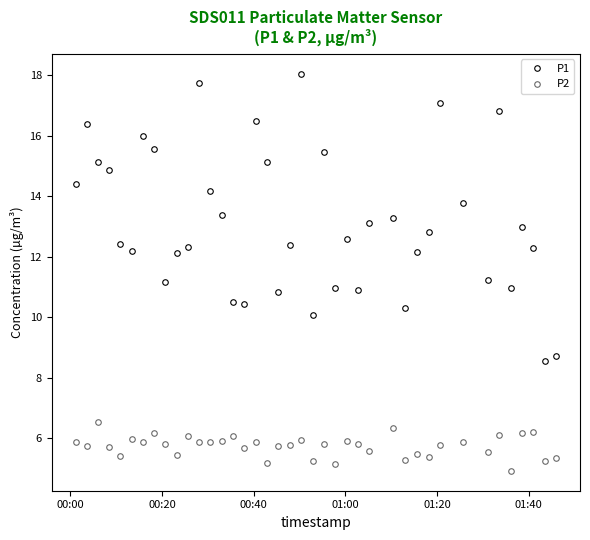

Rank the series by their maximum value, from highest to lowest.

P1, P2